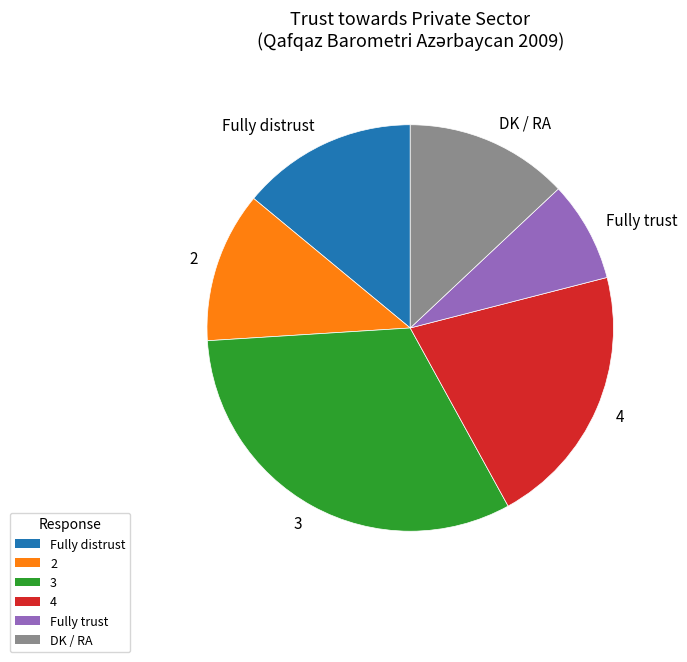

The 3 slice represents 32% of the pie. True or false?

True